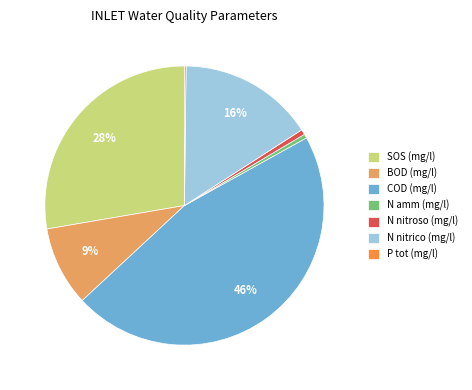

Which category has the biggest portion of the pie?

COD (mg/l)